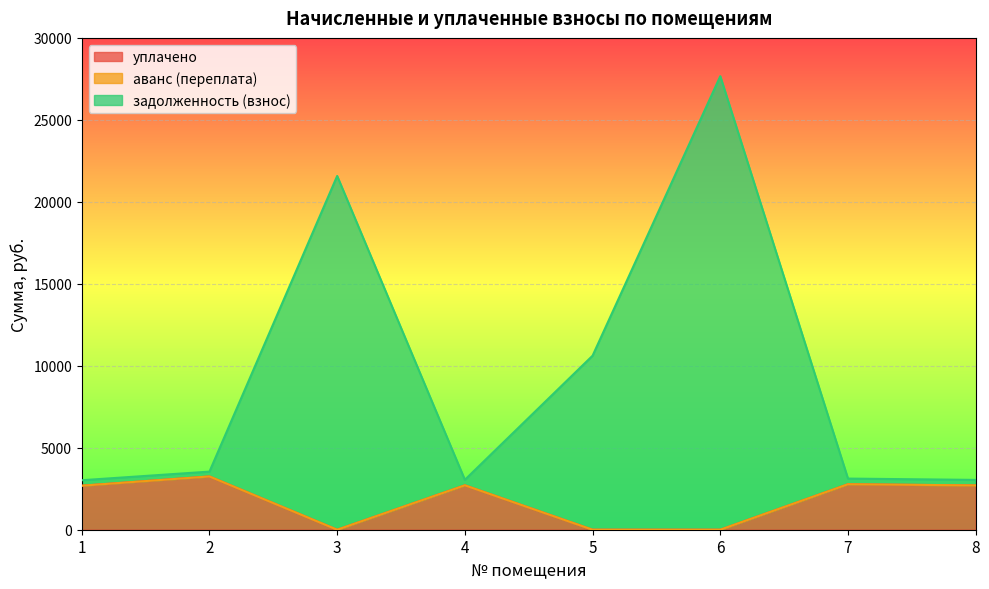

Does the chart display data point markers on the line(s)?

No